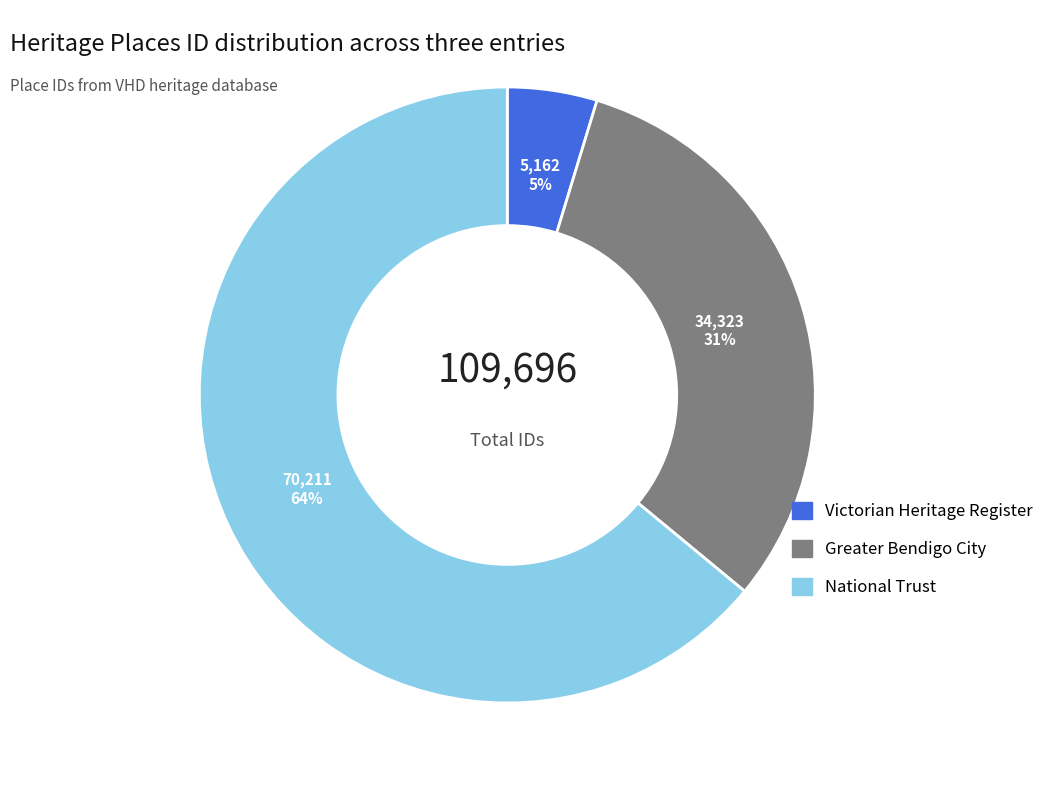

The National Trust slice represents 64% of the pie. True or false?

True